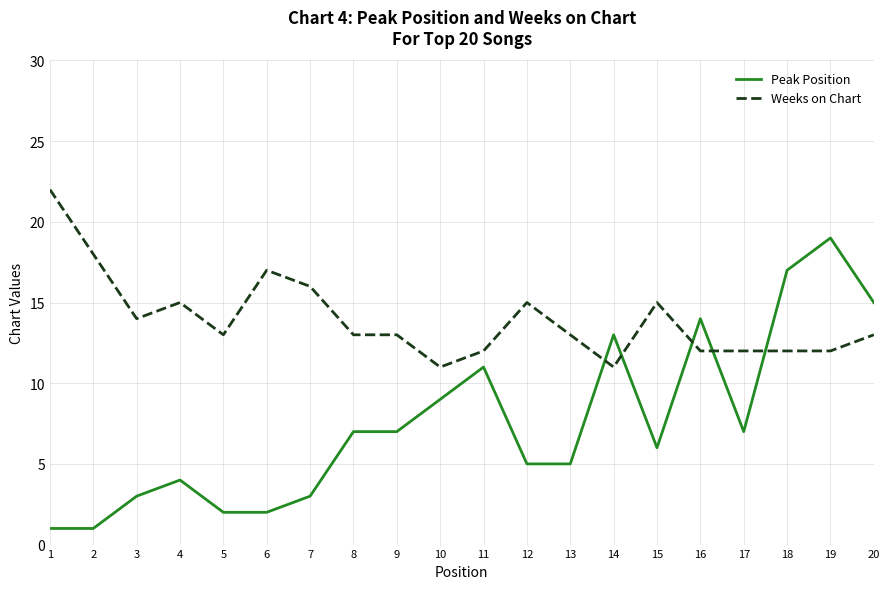

How many times do Peak Position and Weeks on Chart cross each other?

5